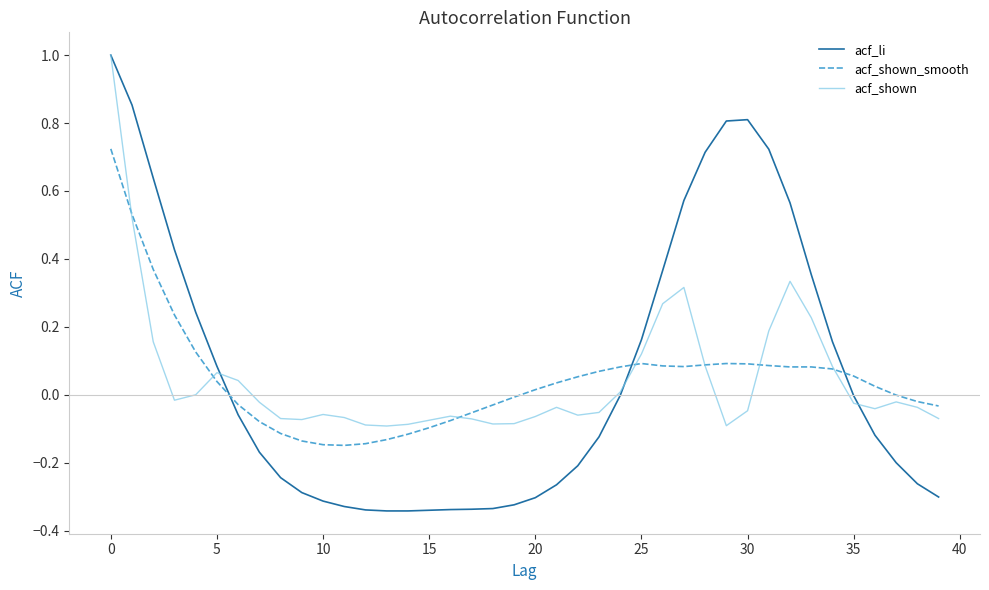

What is the maximum value for acf_li?

1.0